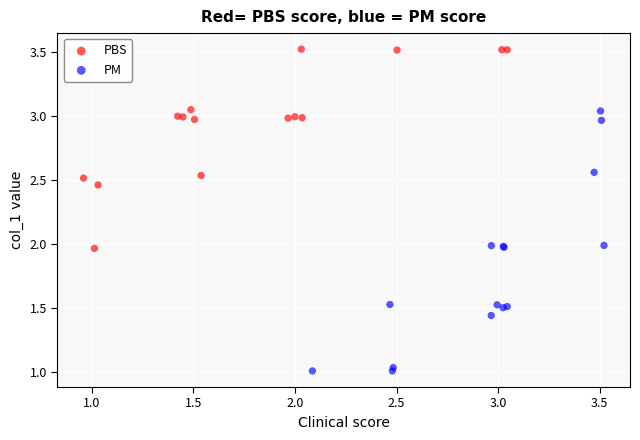

Which series has the largest Y range (max minus min)?

PM